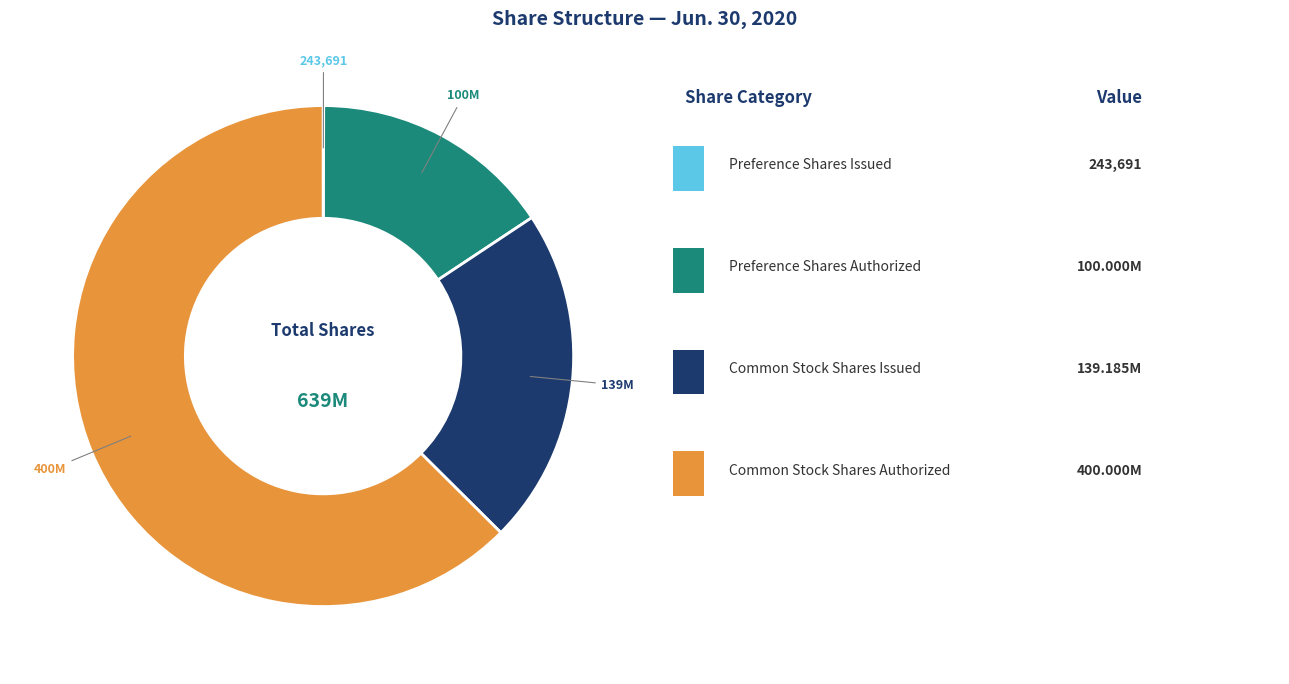

Is there any slice that represents more than half of the pie?

Yes